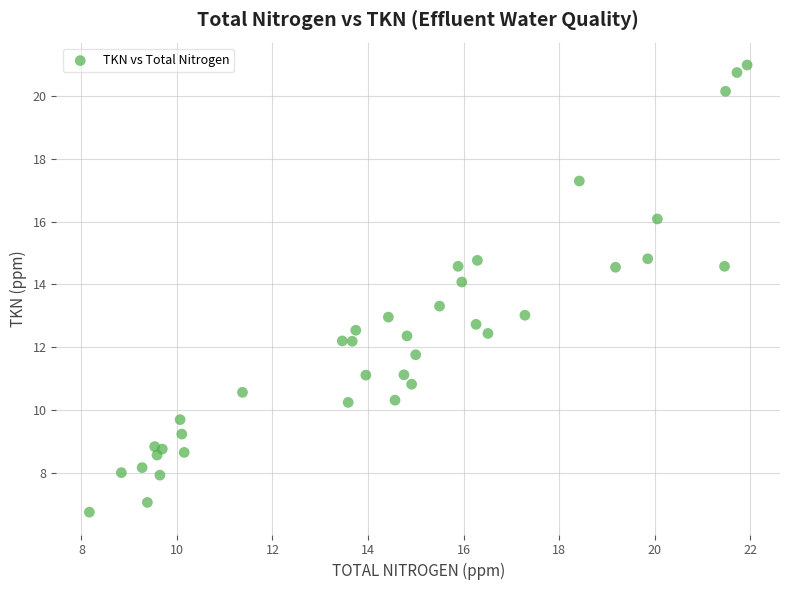

What is the range of X values (max minus min)?

13.8